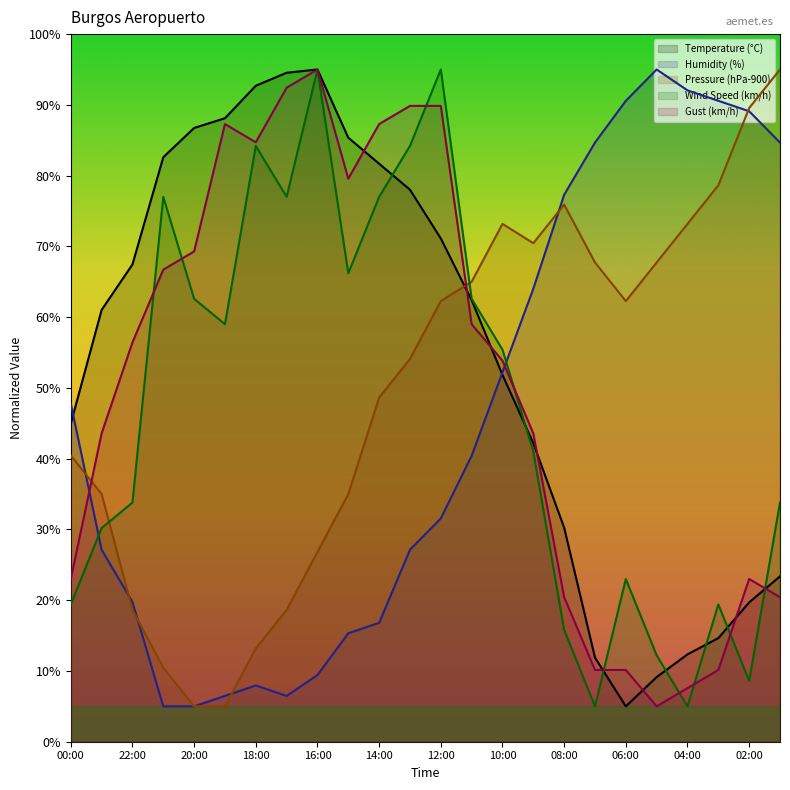

What is the maximum value shown in the chart?

95.0